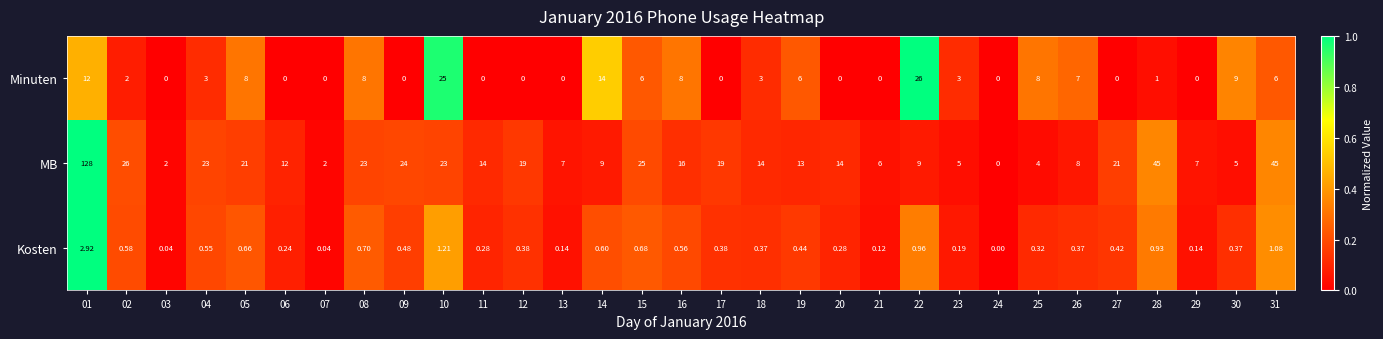

Which series changed the most between 16 and 29?

MB